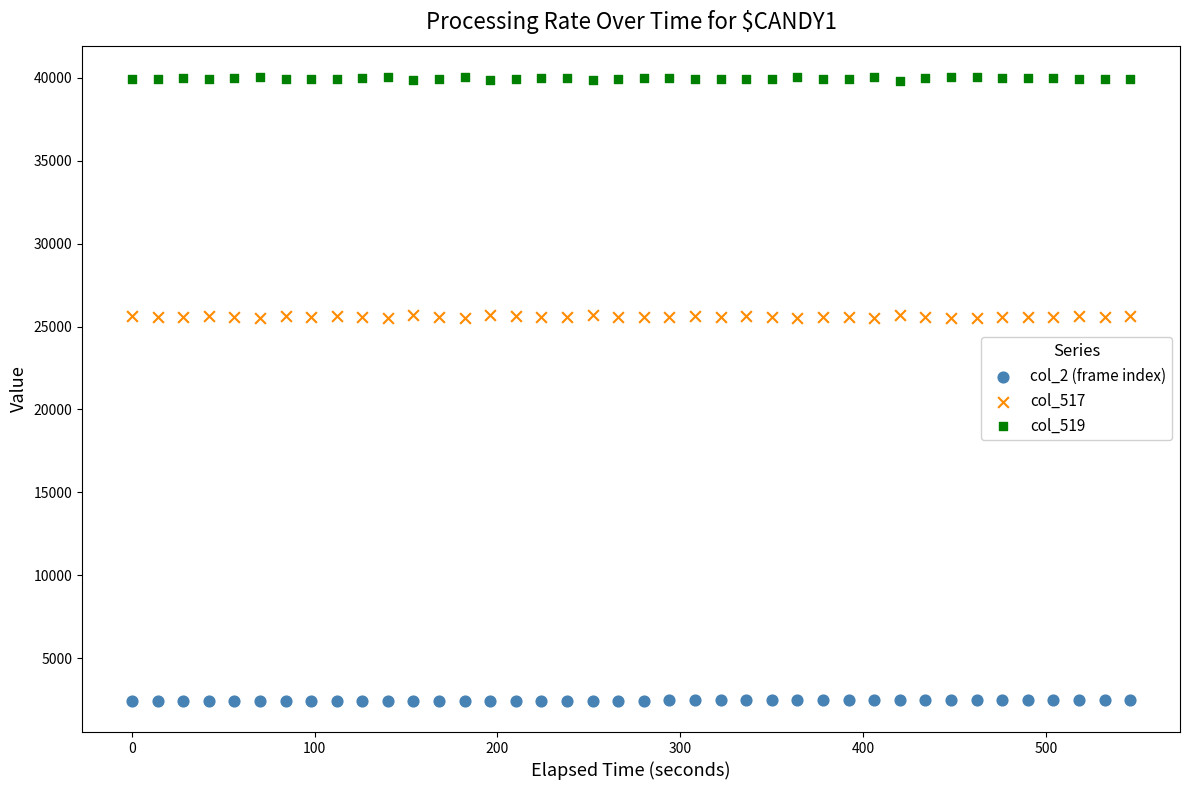

What are all the series names shown in the legend?

col_2 (frame index), col_517, col_519